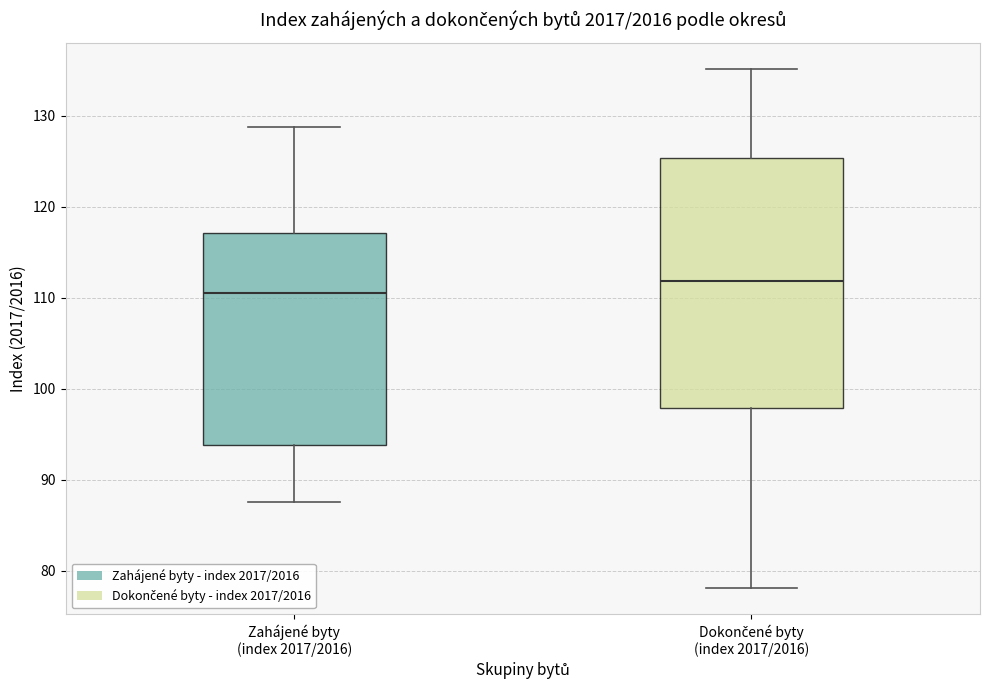

Where does the median line of the box for Zahájené byty (index 2017/2016) sit on the y-axis? The values are not printed on the chart, so give them approximately, as read against the axis.

111